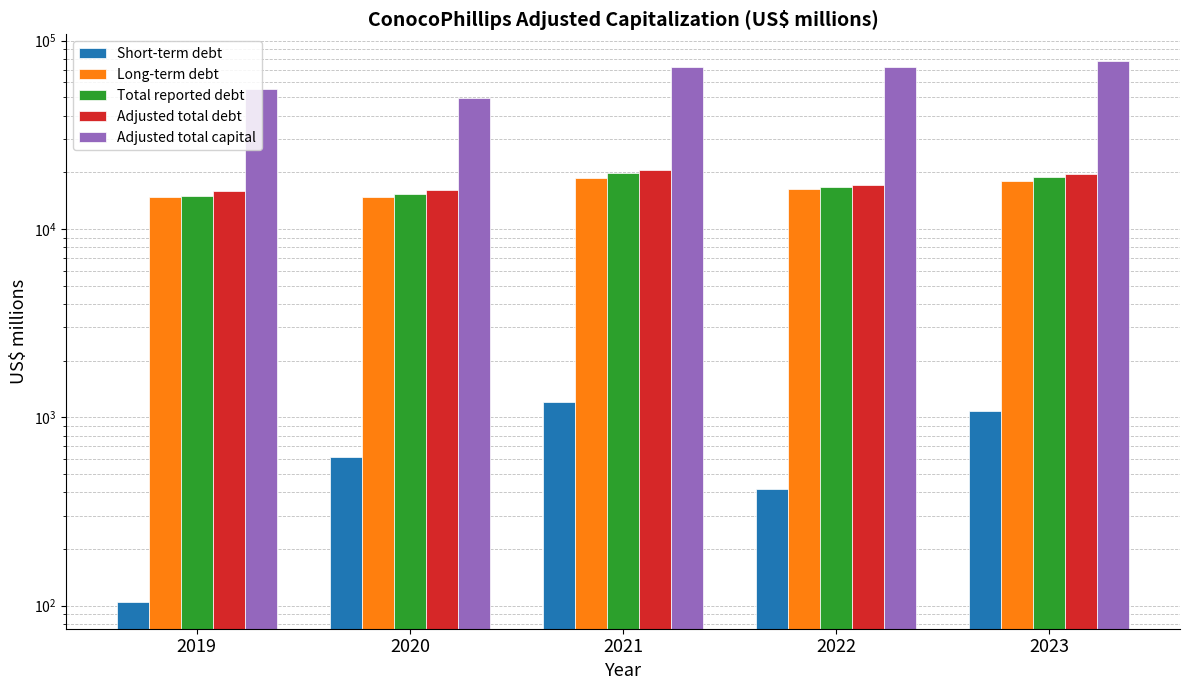

At which category is the sum across all series the highest?

2023